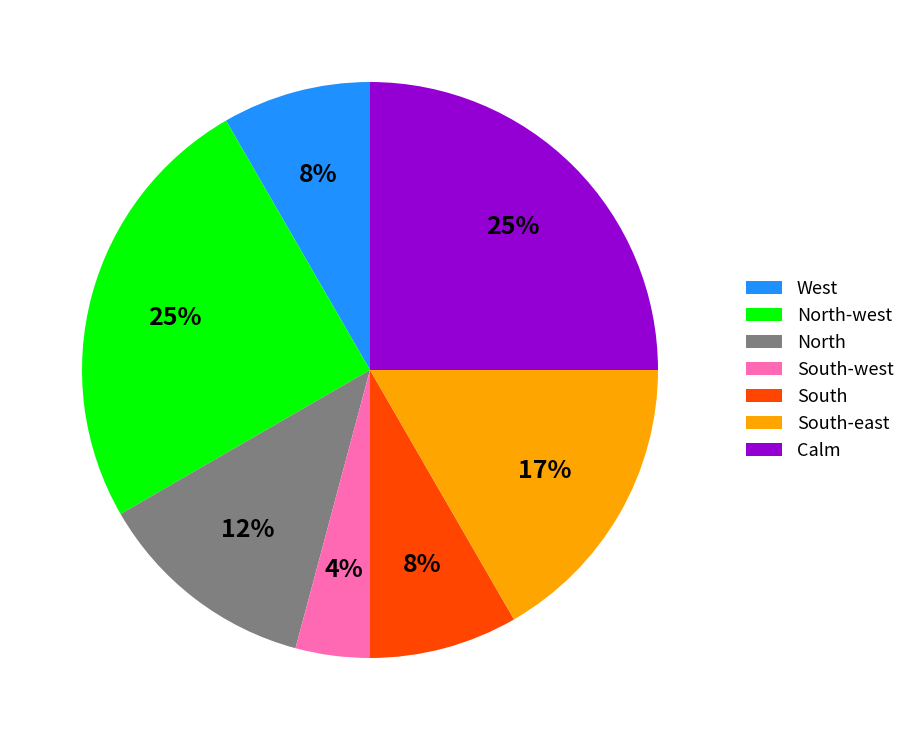

To the nearest percent, what is the difference between the West and South slice percentages?

0%